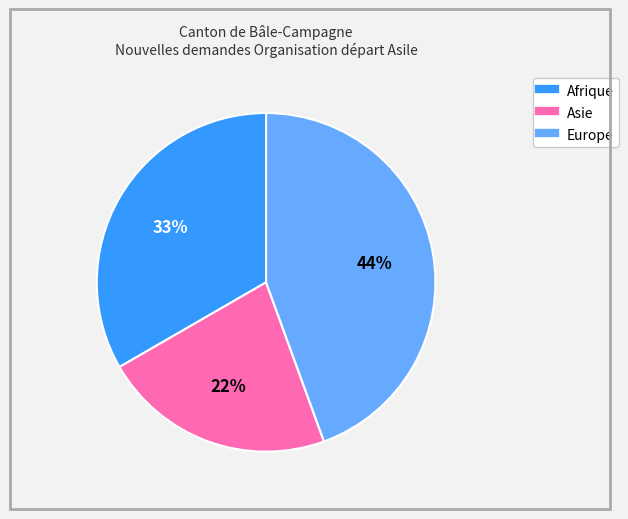

How many segments does this pie chart have?

3